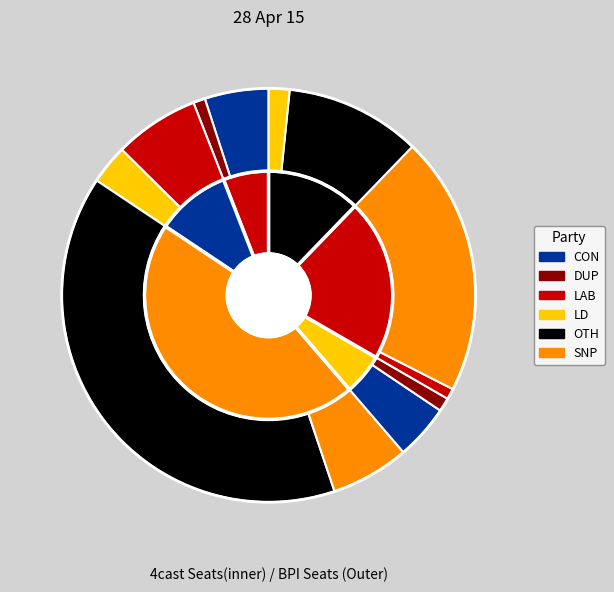

Does Georgia account for over 50% of the chart?

No